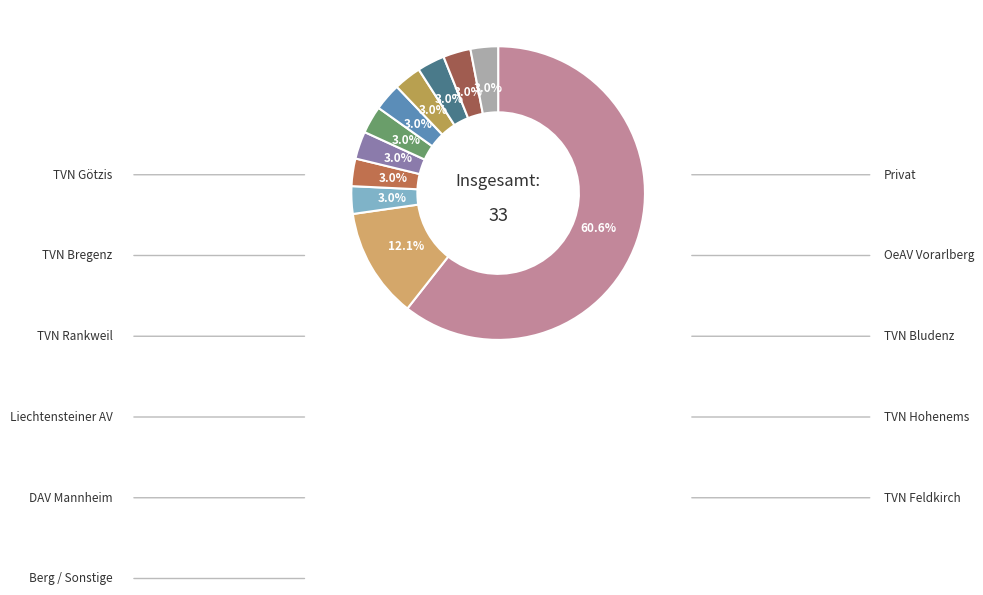

True or false: TVN Bregenz accounts for 1% of the total.

False